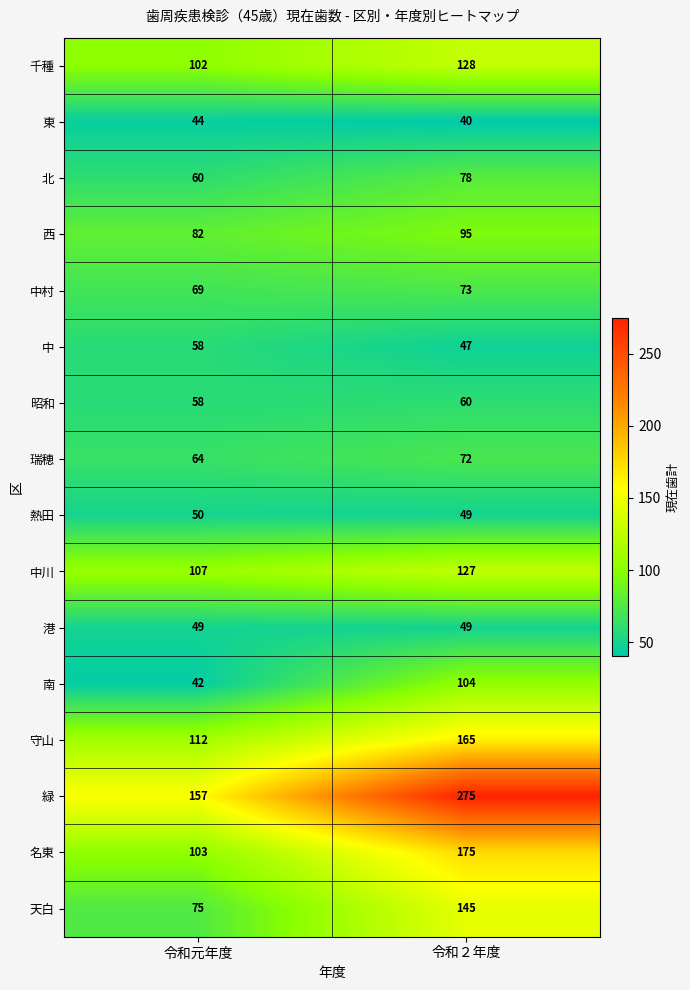

Which series has the largest range (max minus min)?

緑